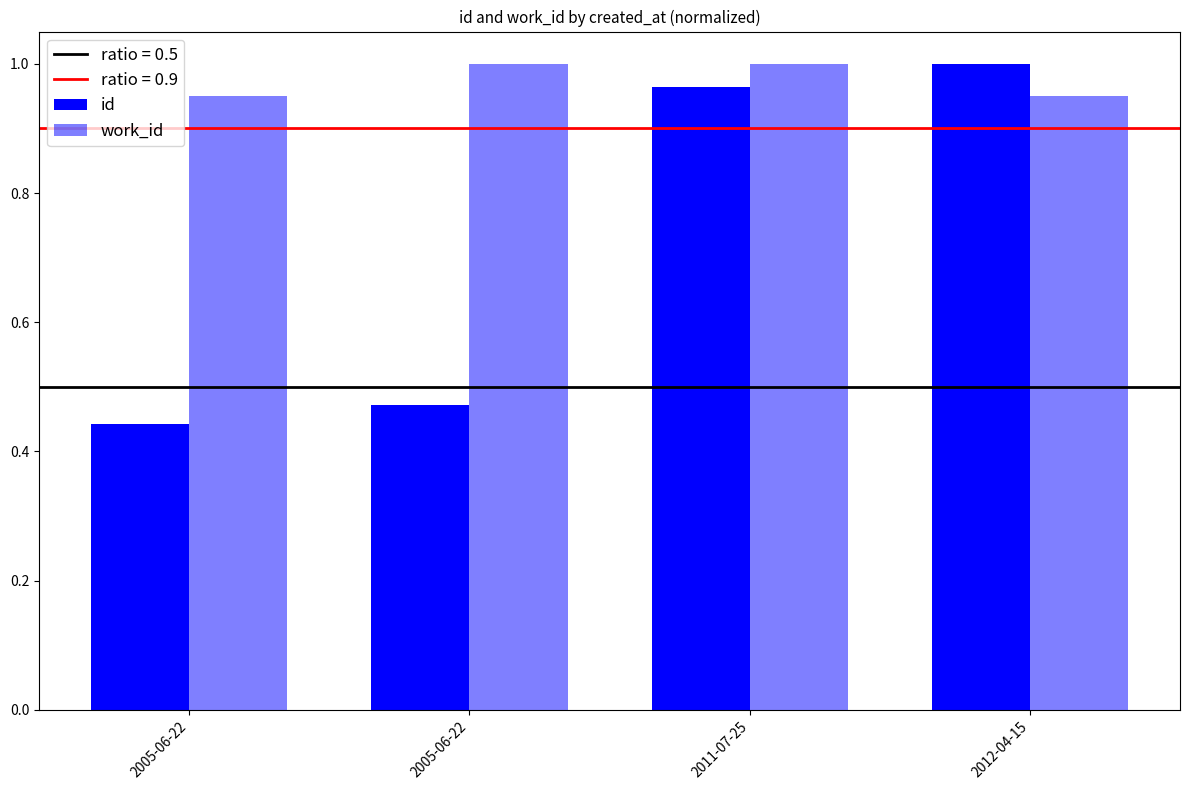

Which label corresponds to the largest value in the chart?

2012-04-15